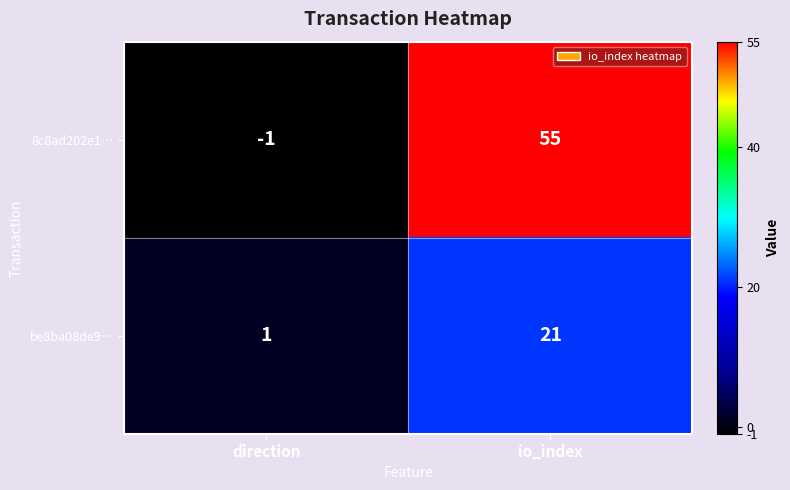

Which category has the highest value across all series?

io_index